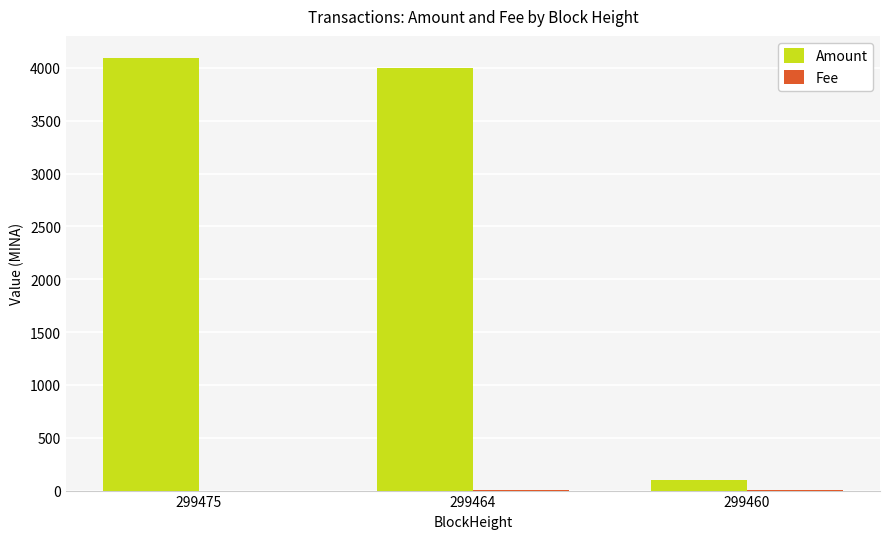

What is the sum of all Amount values?

8198.7